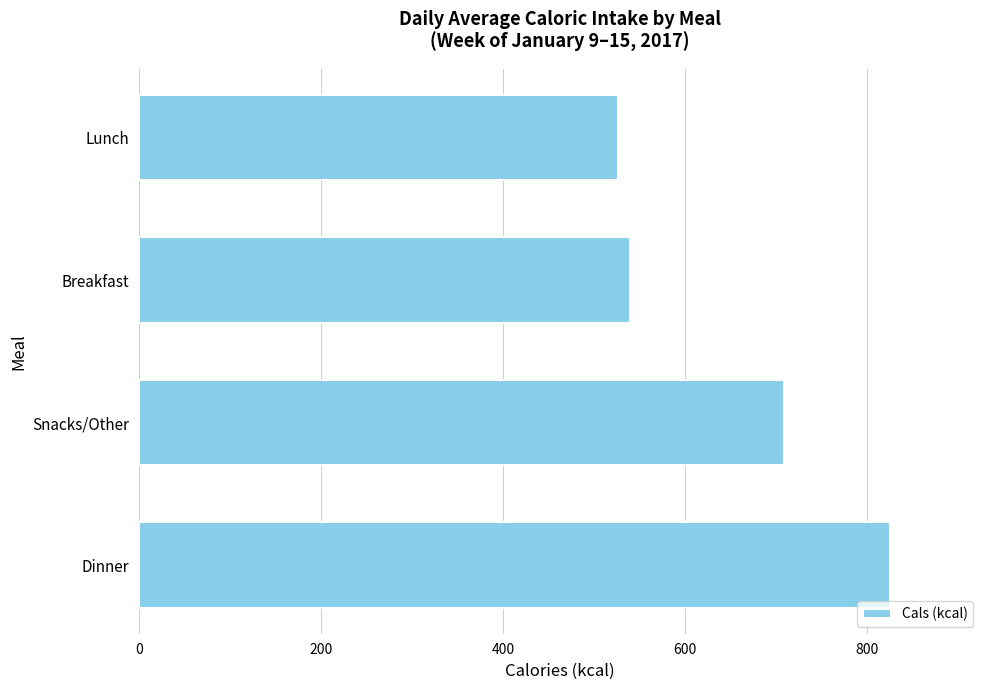

How many bars are there in total?

4